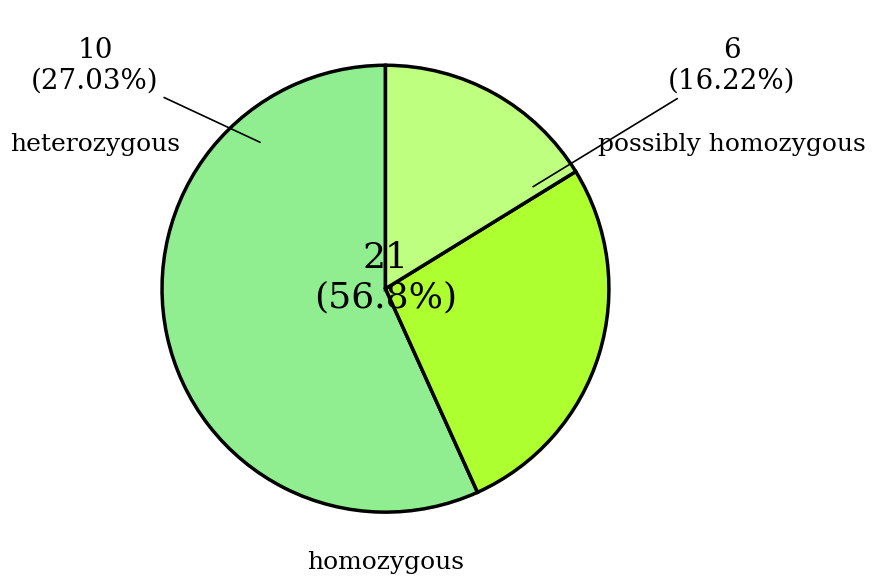

What percentage is NOT represented by heterozygous?

73.0%